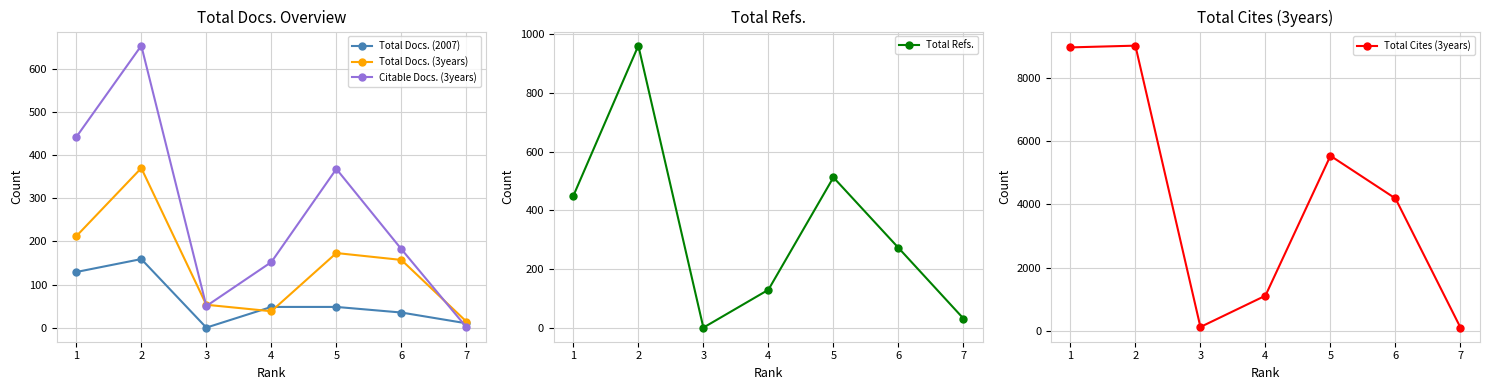

How many data points in Total Docs. (3years) are less than 157?

3